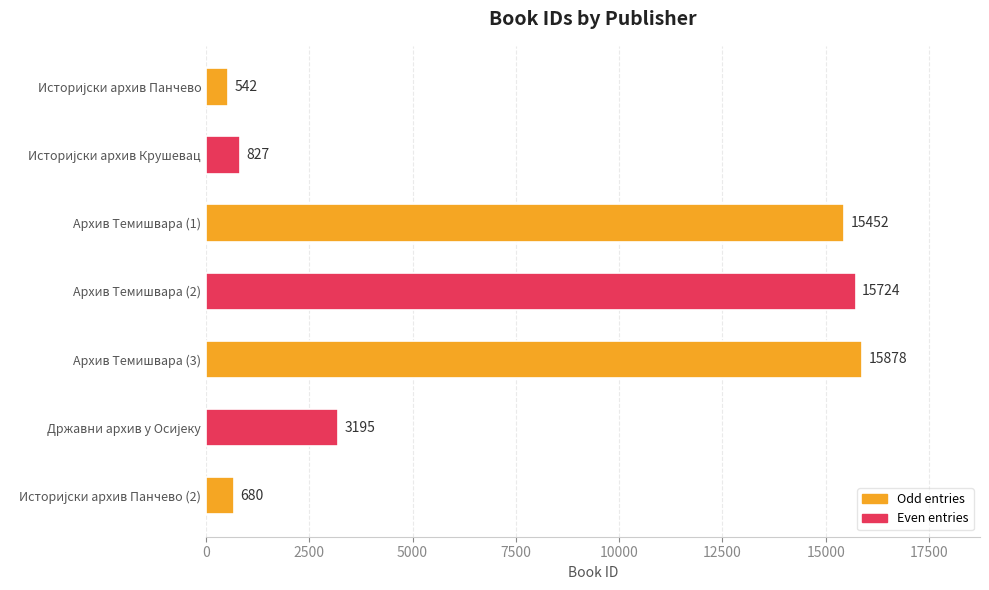

Which category has the highest value across all series?

Архив Темишвара (3)